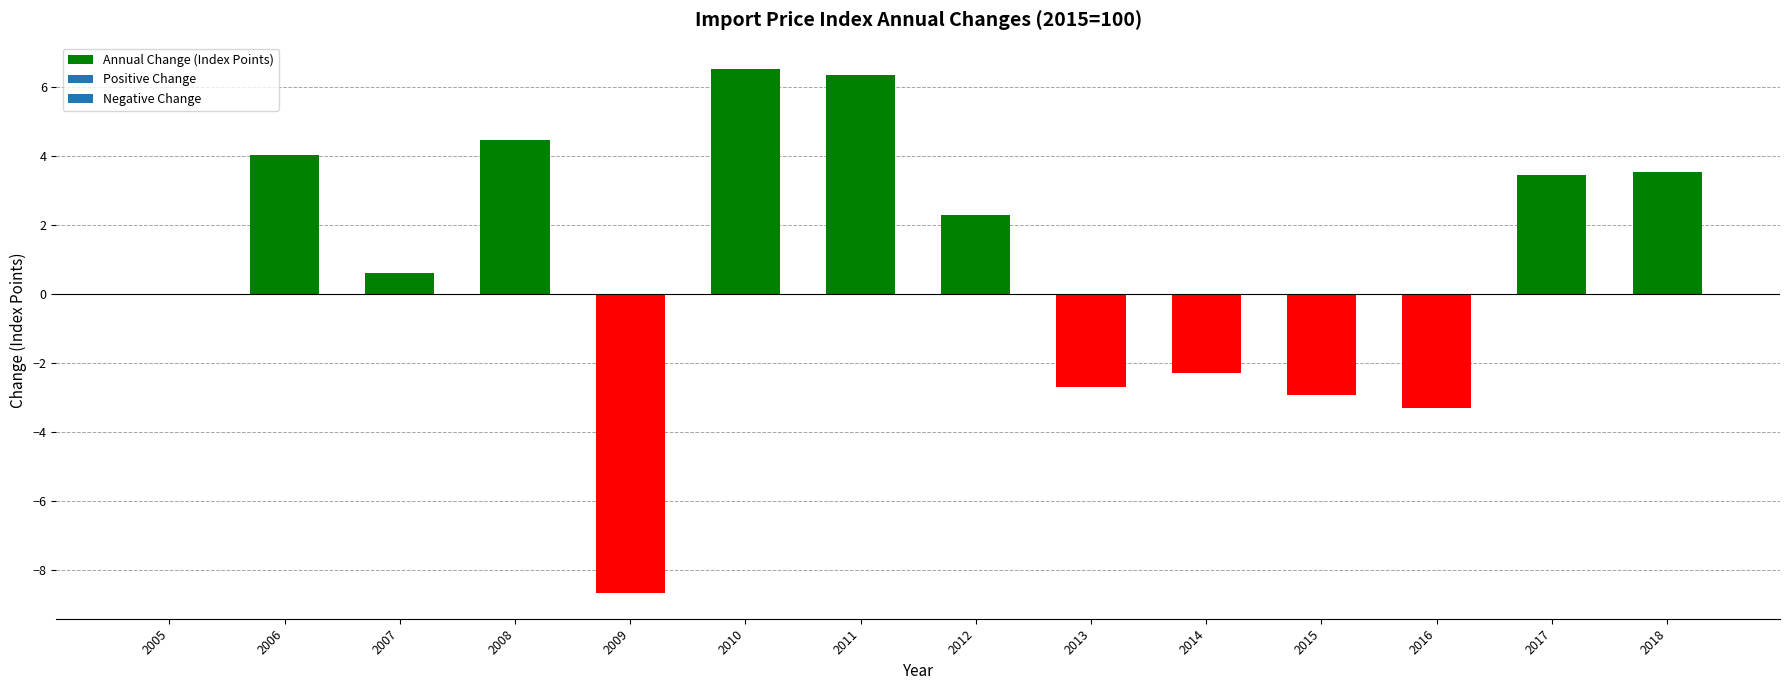

The chart shows a value of -5.2 at 2015. True or false?

False